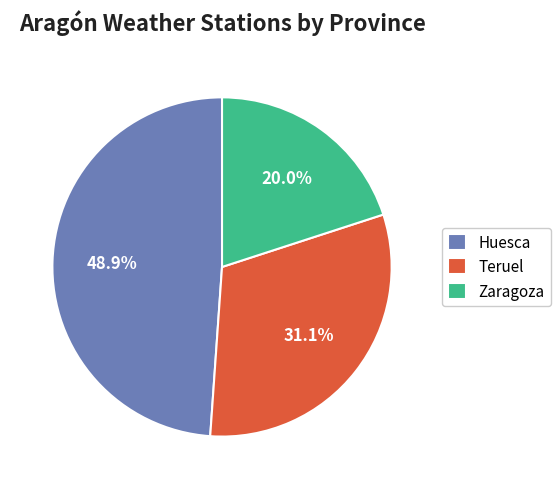

What percentage do Zaragoza and Teruel together represent?

51.1%